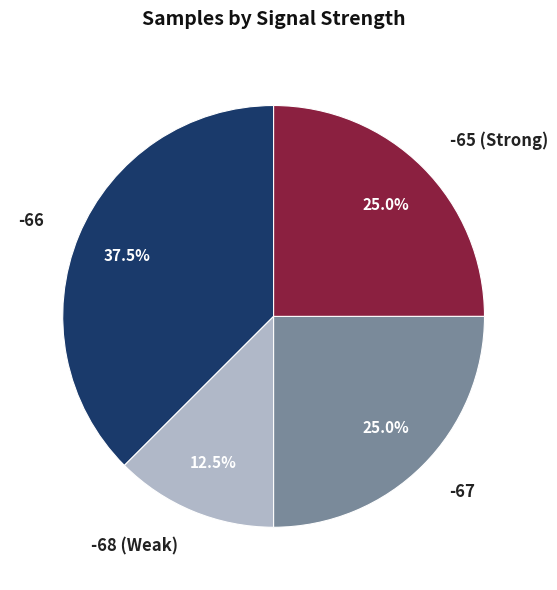

How much of the chart is everything except -66?

62.5%